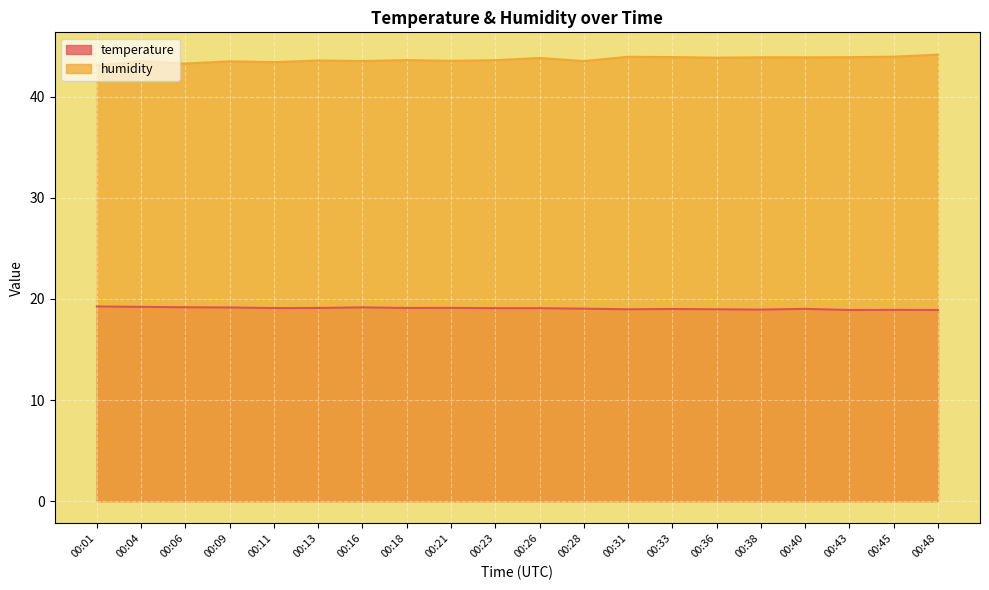

What is the average value of the humidity series?

43.7